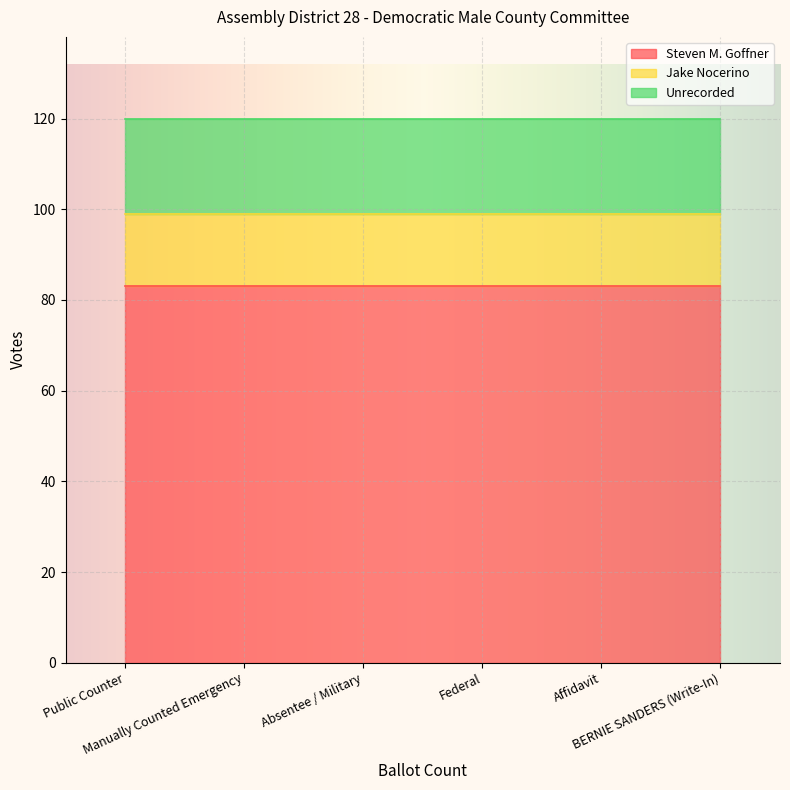

True or false: Jake Nocerino and Steven M. Goffner intersect in this chart.

False